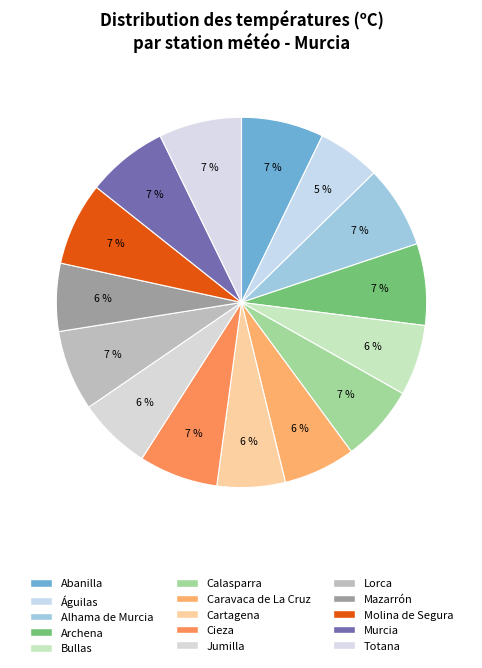

To the nearest percent, what portion does Caravaca de La Cruz represent?

6%